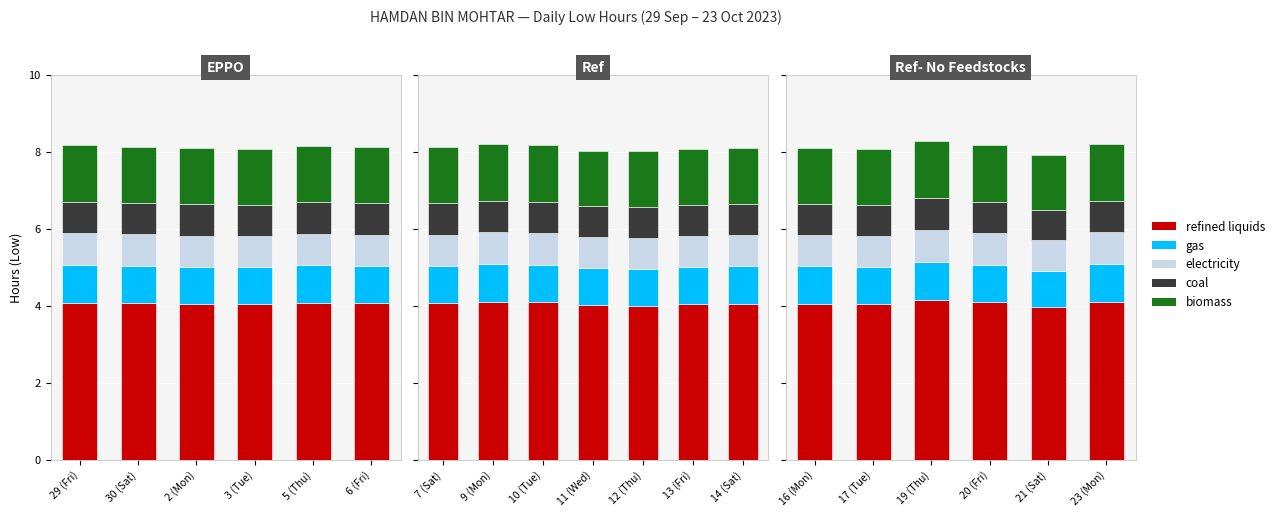

Rank the series by their maximum value, from lowest to highest.

electricity, coal, gas, biomass, refined liquids